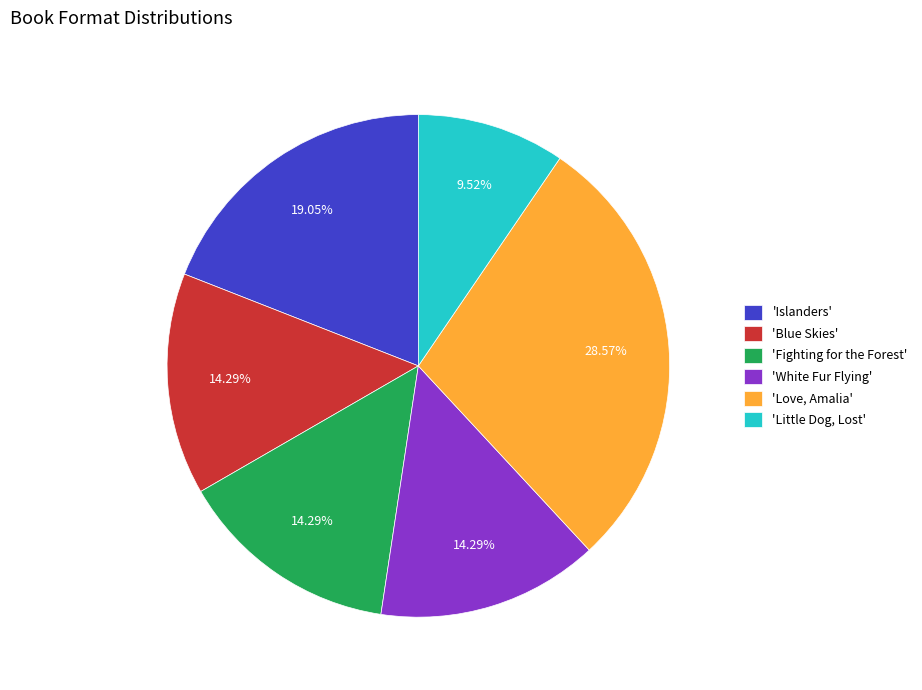

How many segments does this pie chart have?

6